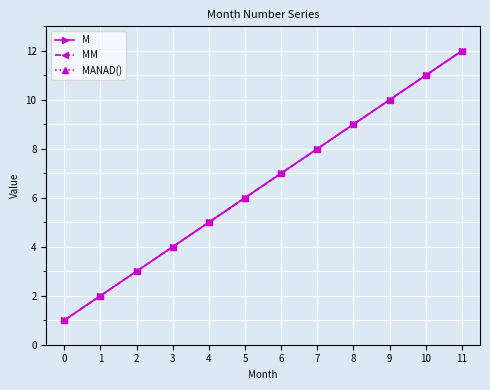

What is the value of the MANAD() point at the 4th from the left?

4